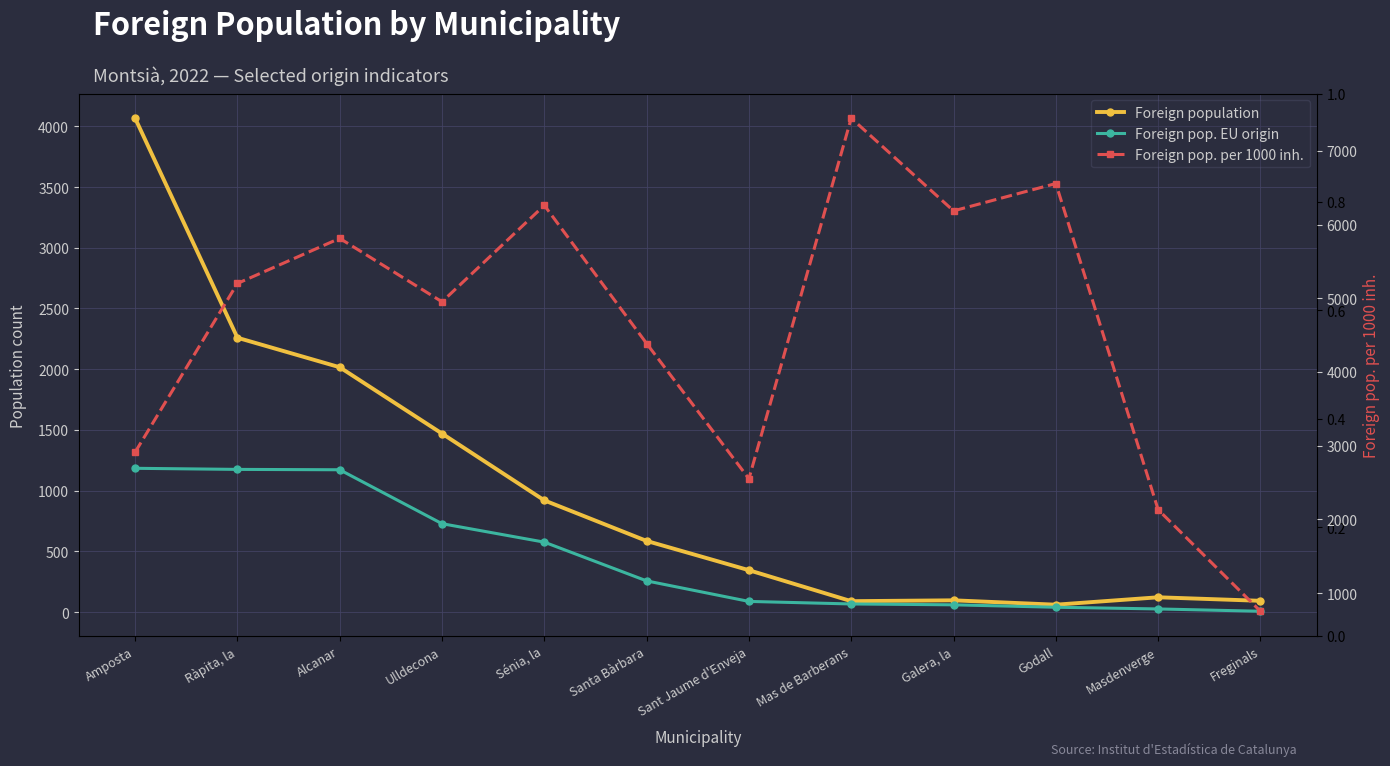

Reading right to left, what are all the values shown in this chart?

Foreign population: 93	122	61	97	90	345	586	920	1470	2016	2259	4067
Foreign pop. EU origin: 7	26	40	60	67	88	257	576	728	1172	1175	1184
Foreign pop. per 1000 inh.: 753	2131	6557	6186	7444	2551	4386	6261	4952	5813	5201	2911